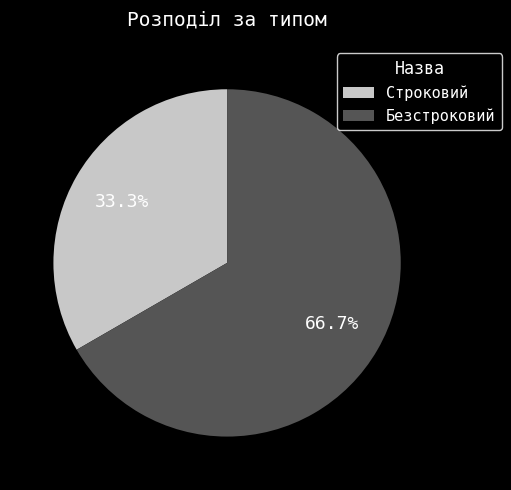

Is it true that Строковий is 45% of the pie?

False